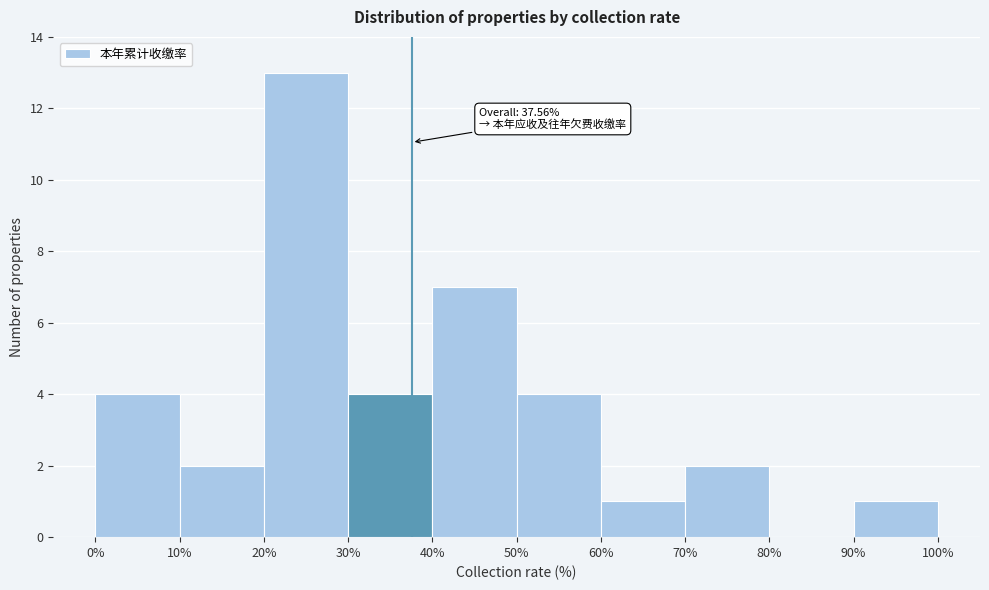

Over which range of the x-axis is the bar tallest?

20% to 30%